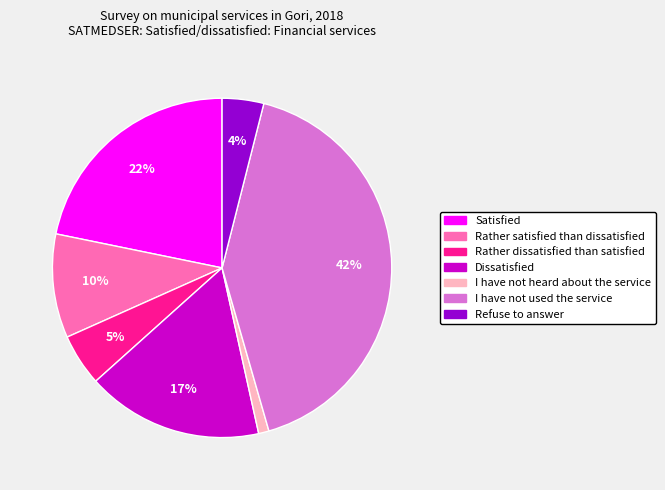

Is the sum of I have not used the service and Satisfied greater than half?

Yes